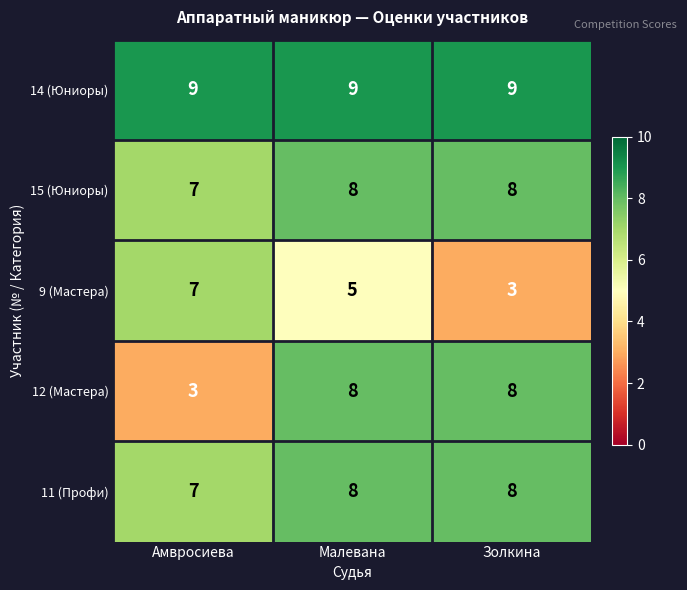

What is the sum of the 14 (Юниоры) values at Малевана and Амвросиева?

18